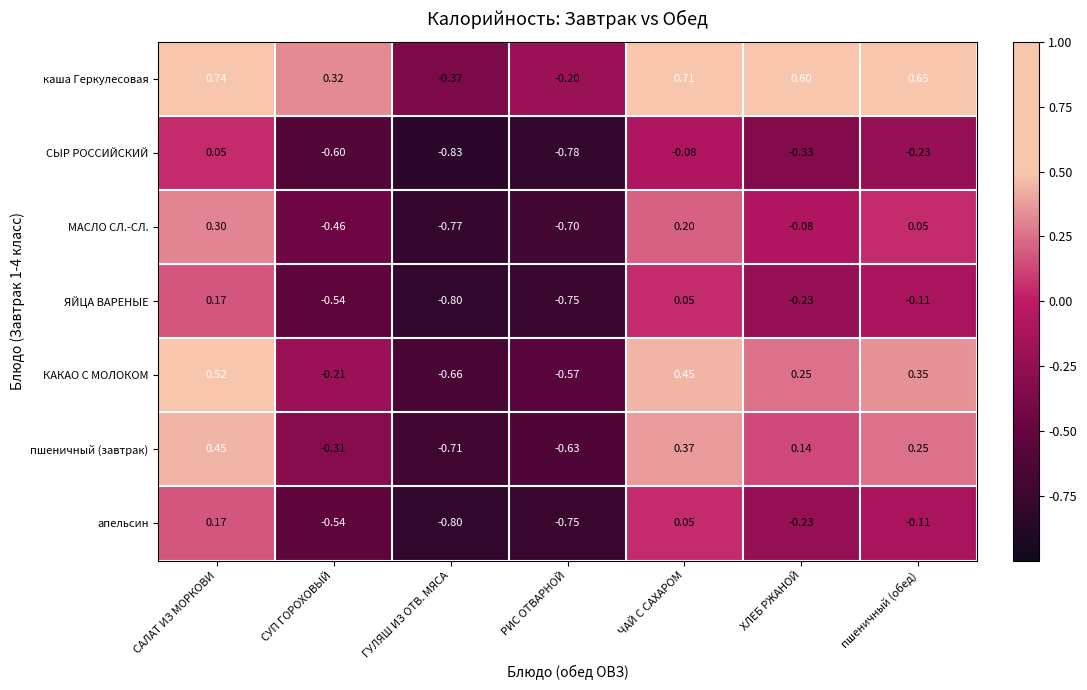

Which series has the largest total across all categories?

каша Геркулесовая